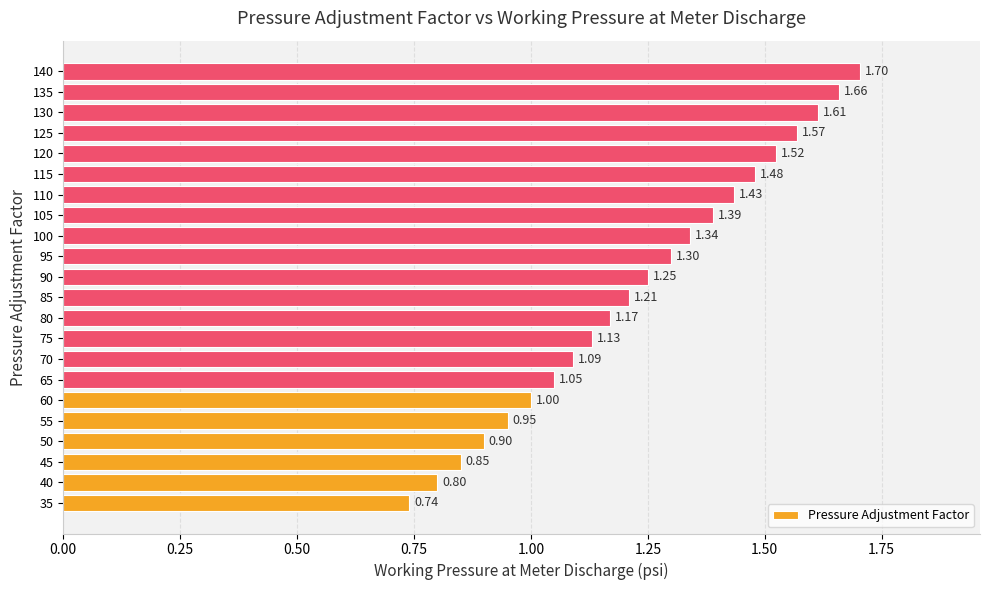

What is the difference between the maximum and minimum values?

1.0